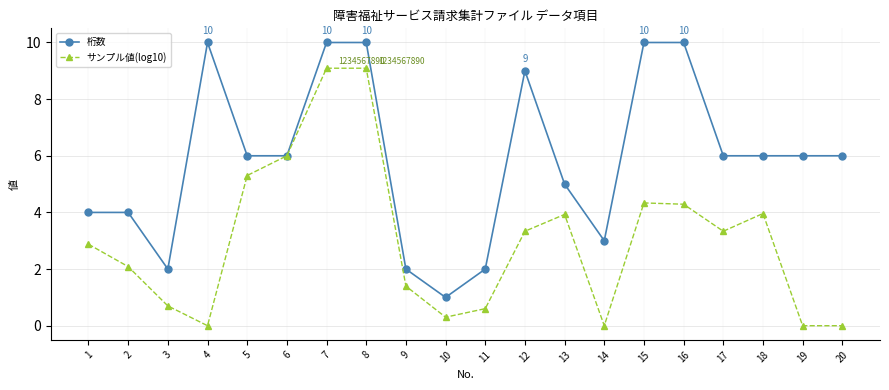

What is the maximum value shown in the chart?

10.0